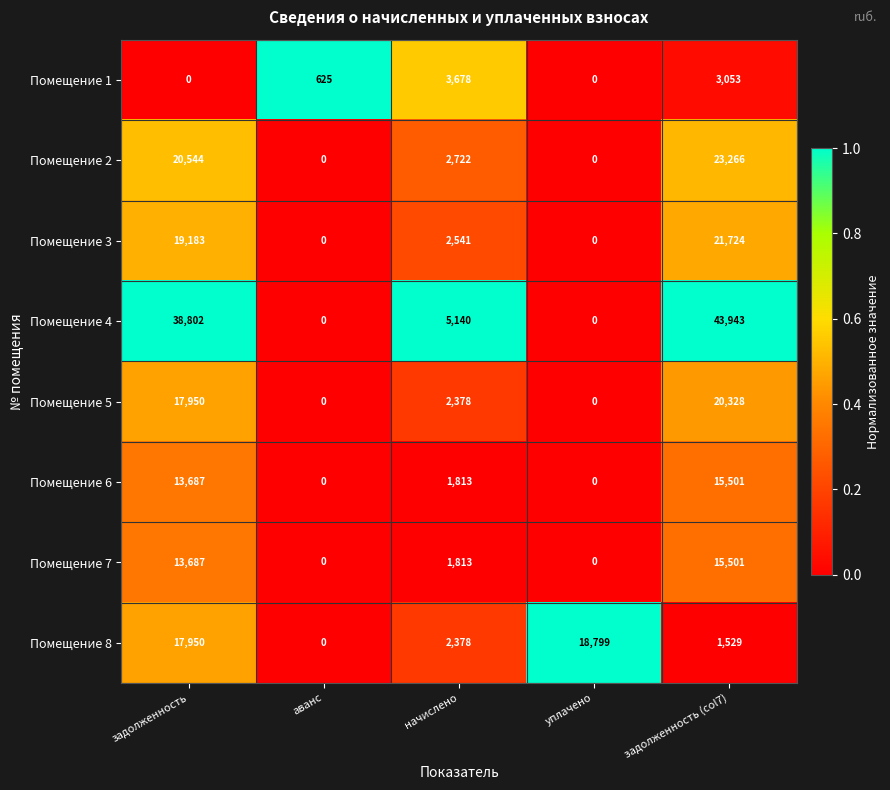

Which label corresponds to the largest value in the chart?

задолженность (col7)